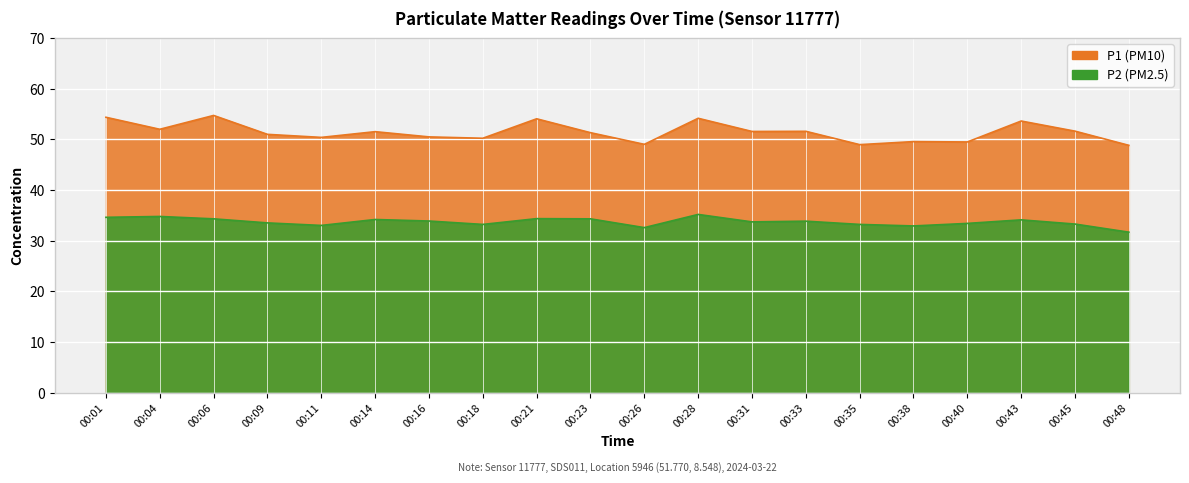

Where is the first local maximum for P2?

00:04